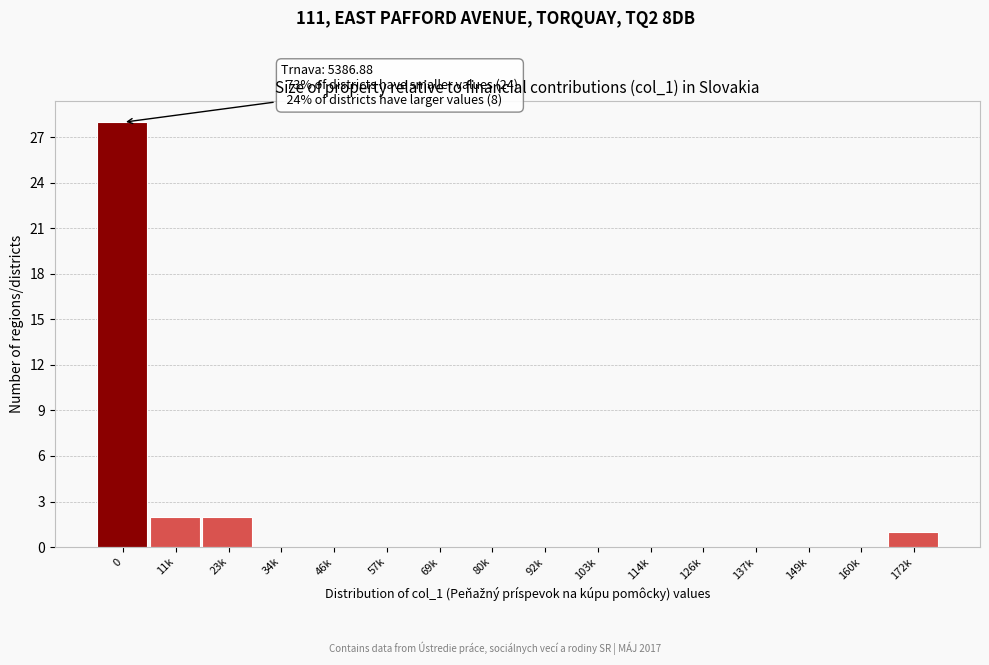

Reading right to left, list all the values displayed in this chart.

172k=1	160k=0	149k=0	137k=0	126k=0	114k=0	103k=0	92k=0	80k=0	69k=0	57k=0	46k=0	34k=0	23k=2	11k=2	0=28